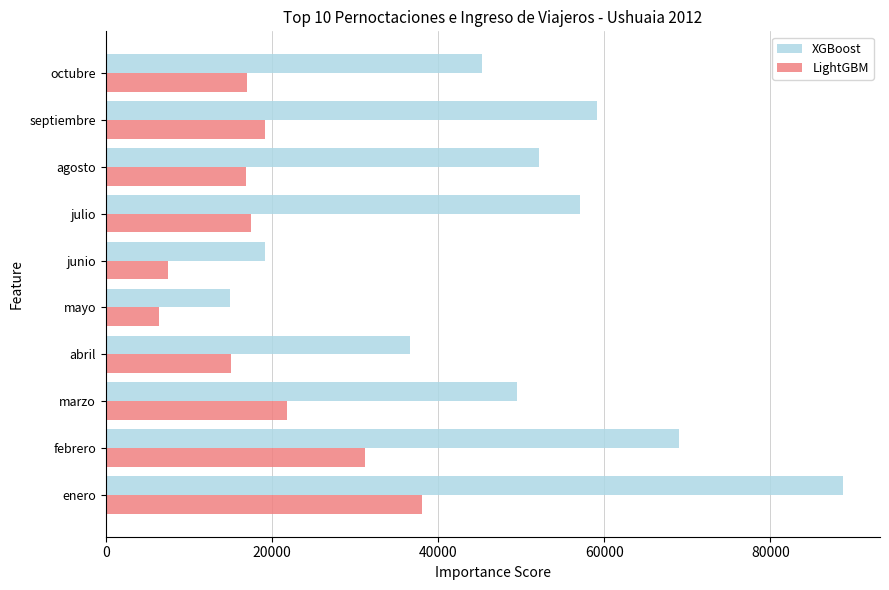

Between junio and octubre, which series saw the biggest shift?

XGBoost